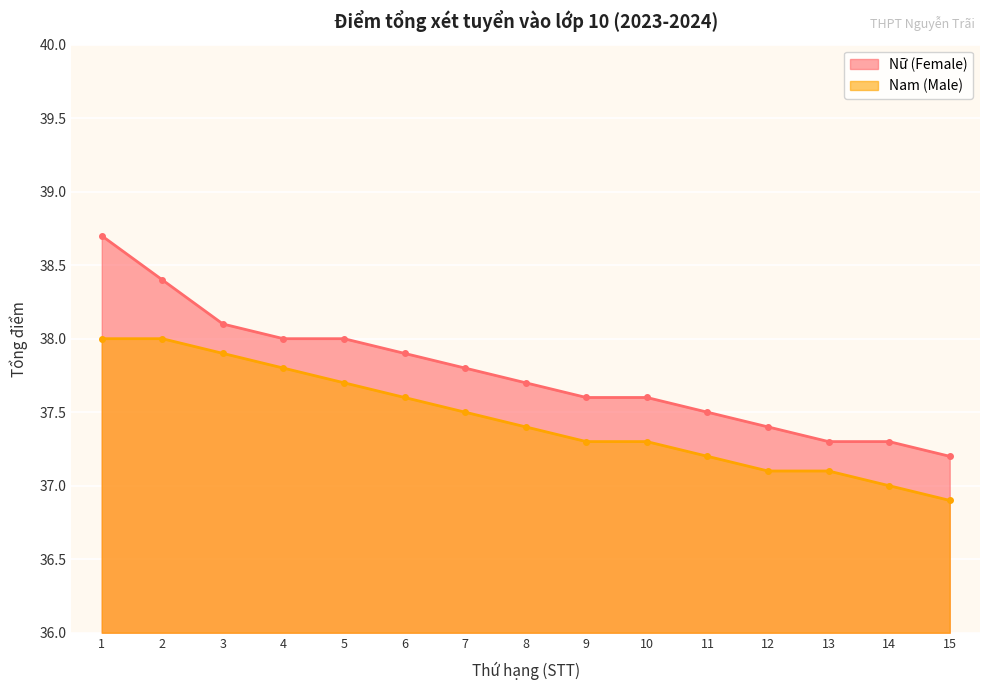

True or false: Nam (Male) and Nữ (Female) intersect in this chart.

False